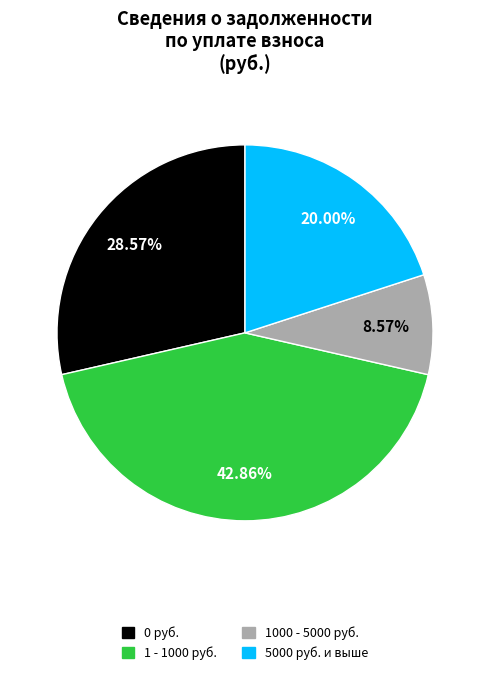

Do 0 руб. and 1000 - 5000 руб. together represent more than half of the pie?

No